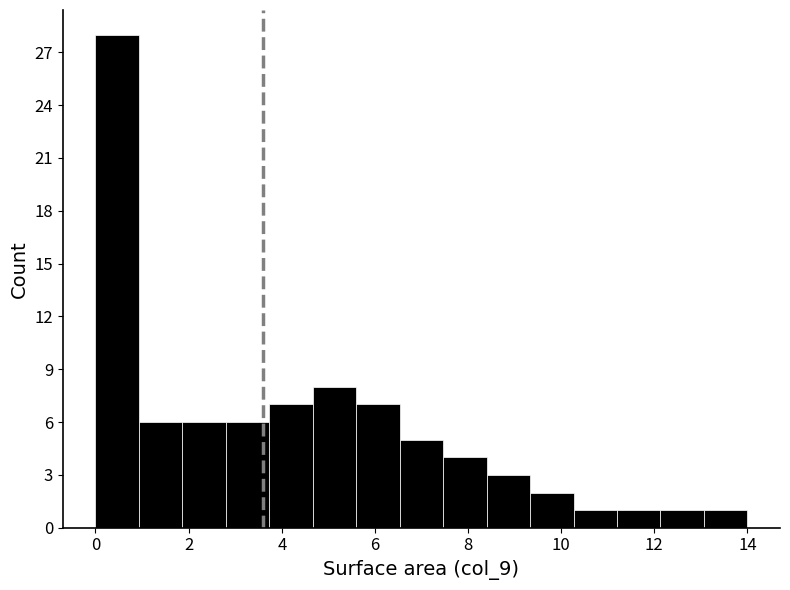

Over which range of the x-axis is the bar tallest?

0.0 to 1.0